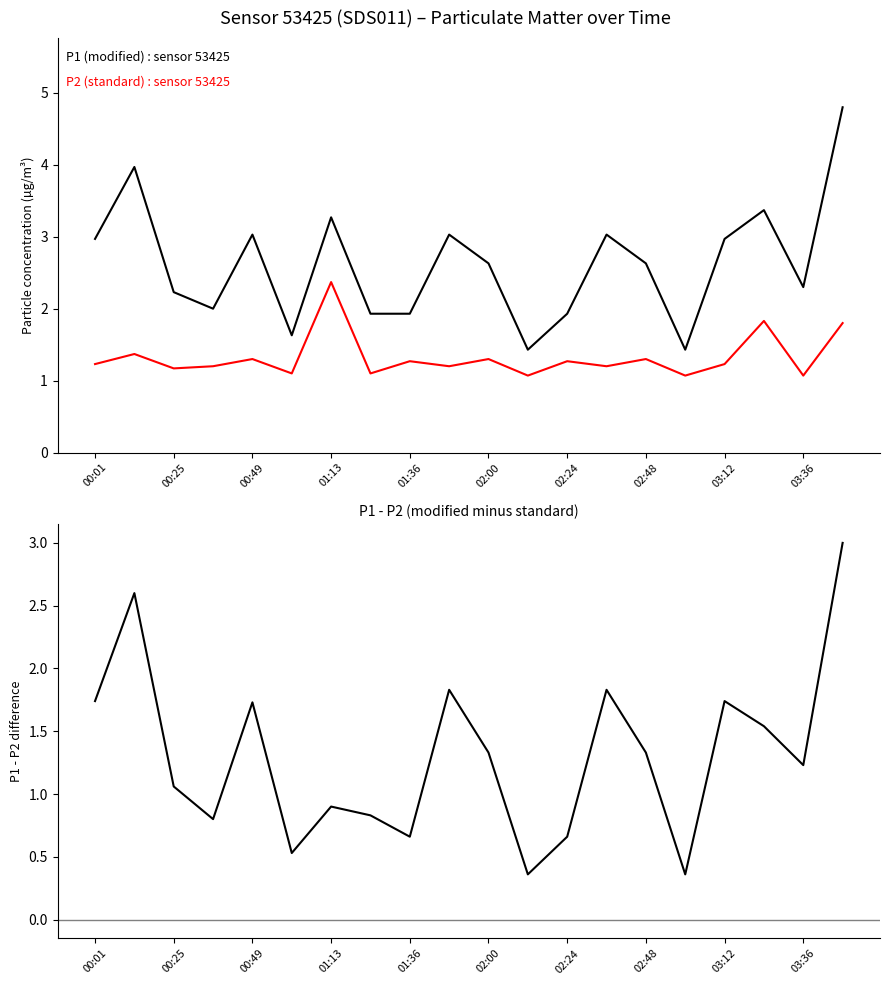

Which series changed the most between 00:01 and 03:12?

P1 (modified)